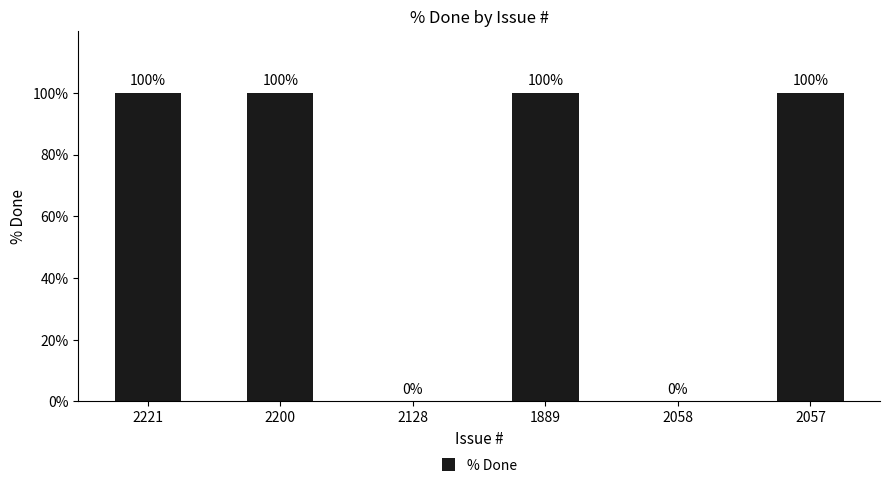

Reading left to right, extract all data points from this chart.

2221=100	2200=100	2128=0	1889=100	2058=0	2057=100